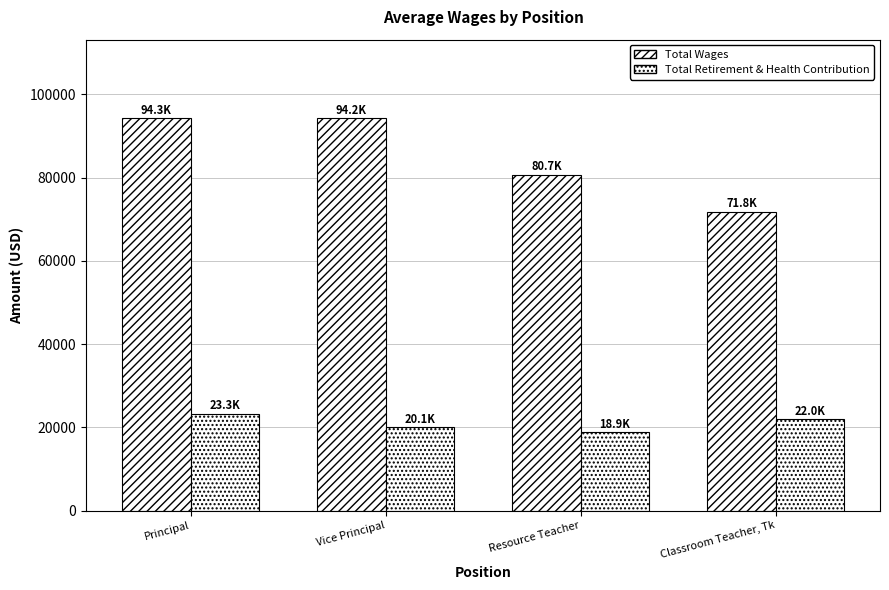

At which category does the chart reach its minimum across all series?

Resource Teacher